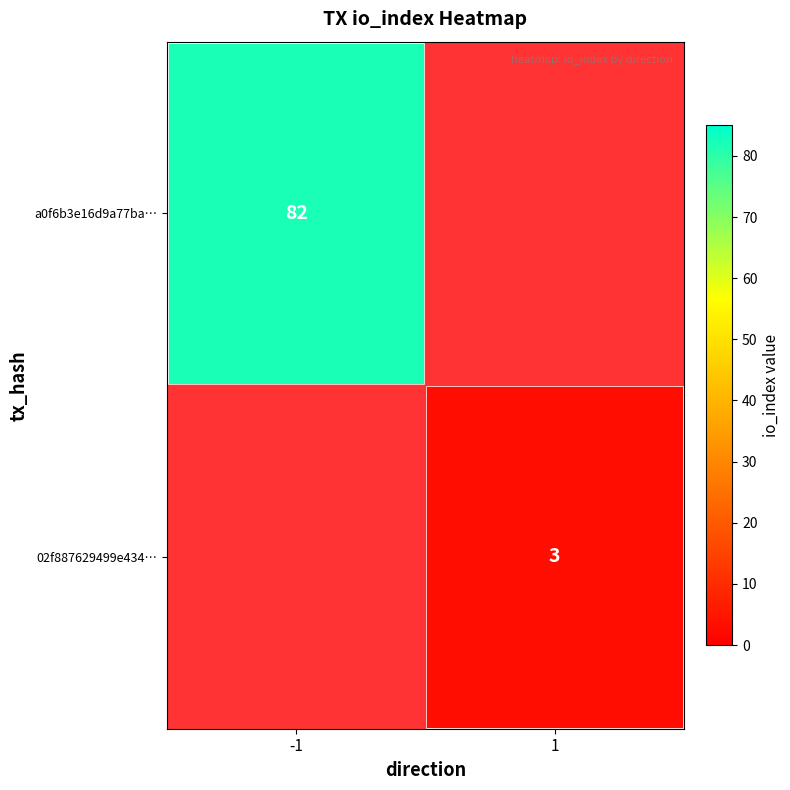

True or false: a0f6b3e16d9a77ba… has a value of 82 at -1.

True